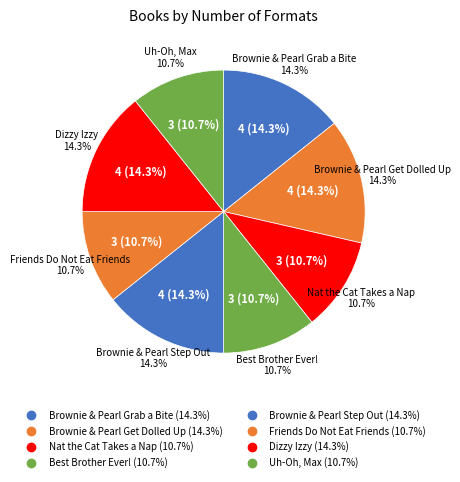

How many slices are in this pie chart?

8